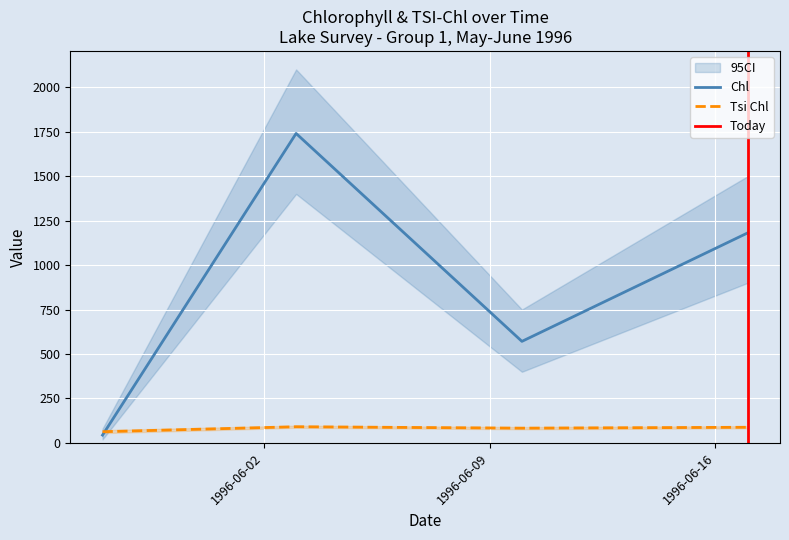

List the series in order of their overall mean, lowest first.

Tsi Chl, Chl